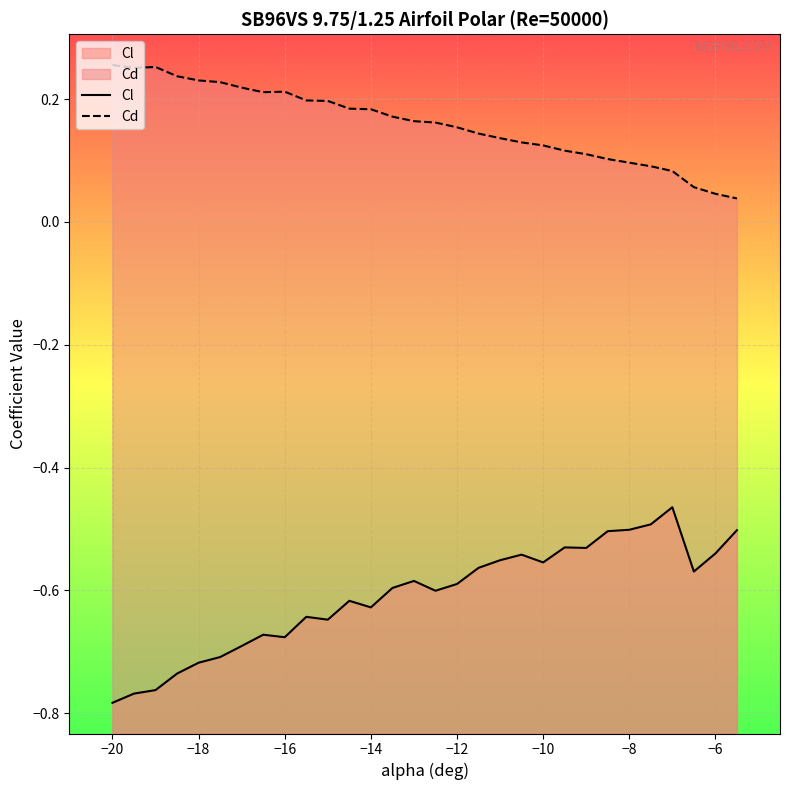

Which series has the widest spread of values?

Cl